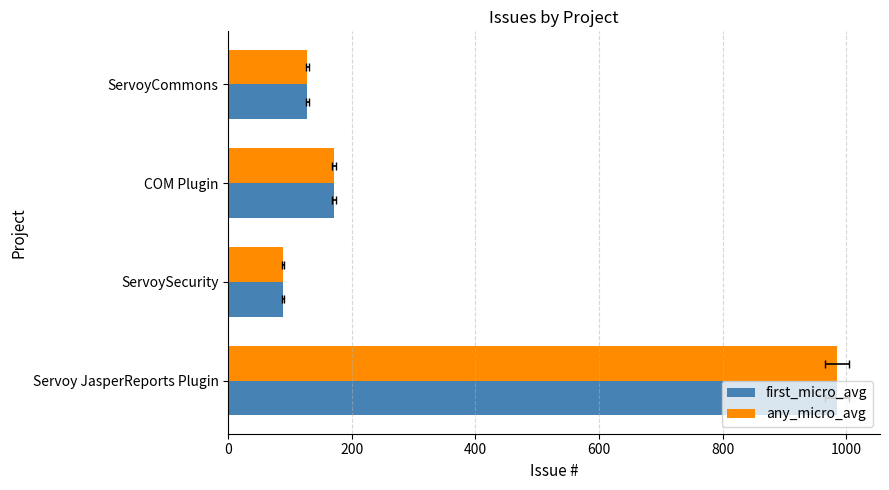

Is the value of first_micro_avg at 600 greater than the value of any_micro_avg at 400?

No